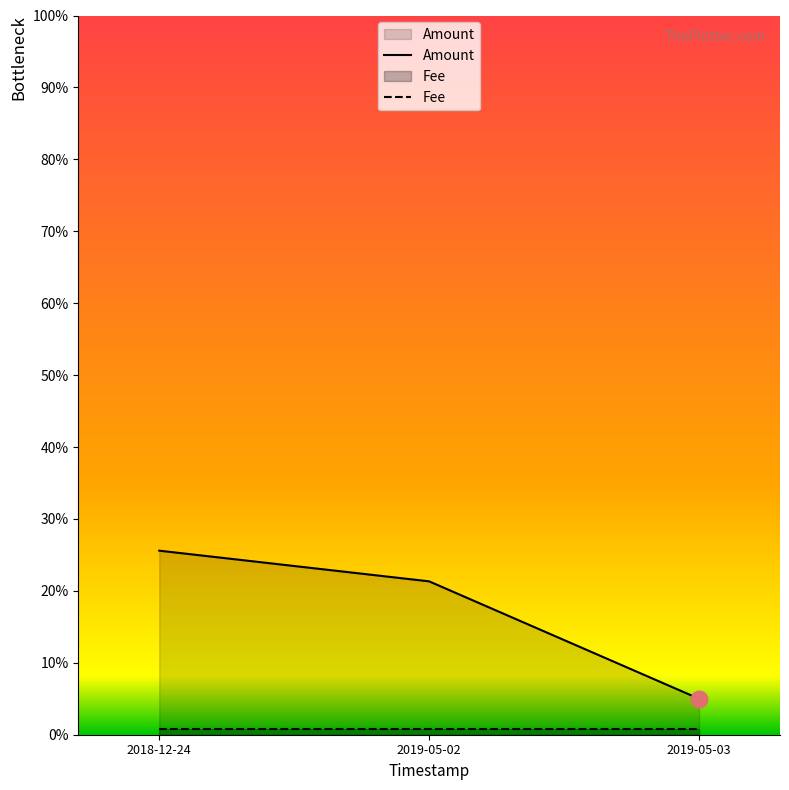

Reading right to left, extract all data points from this chart.

Amount: 2019-05-03=0.1	2019-05-02=0.2	2018-12-24=0.3
Fee: 2019-05-03=0.0	2019-05-02=0.0	2018-12-24=0.0